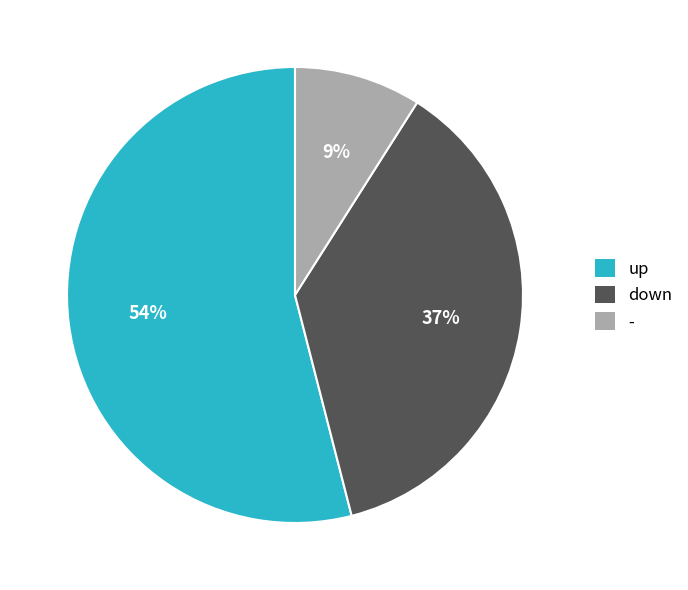

True or false: up accounts for 66% of the total.

False